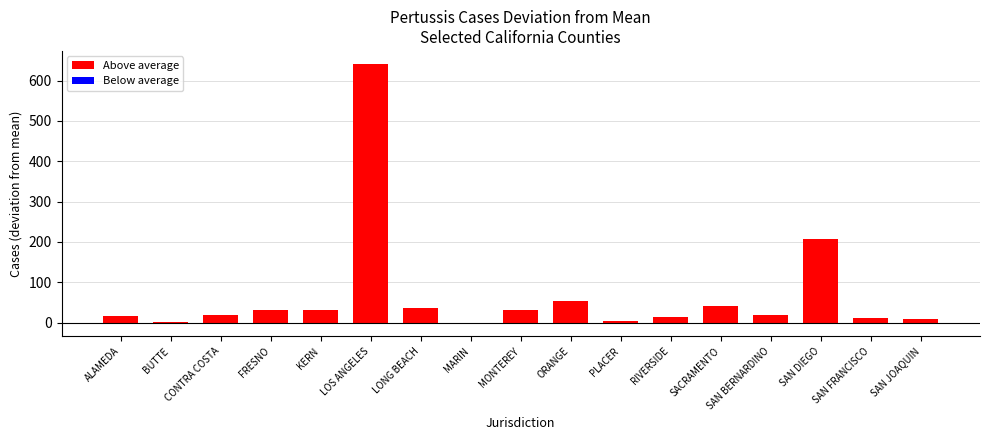

Where is the data nearest to the value 319?

SAN DIEGO